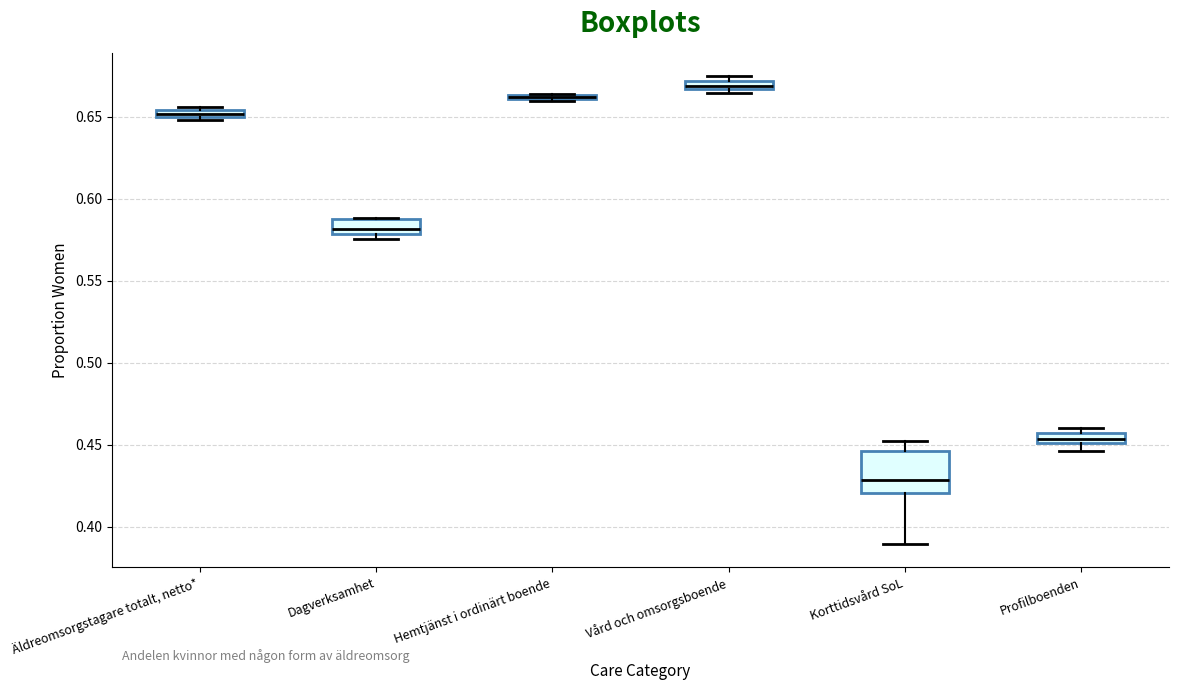

Comparing the boxes themselves (not the whiskers), which one is the tallest?

Korttidsvård SoL